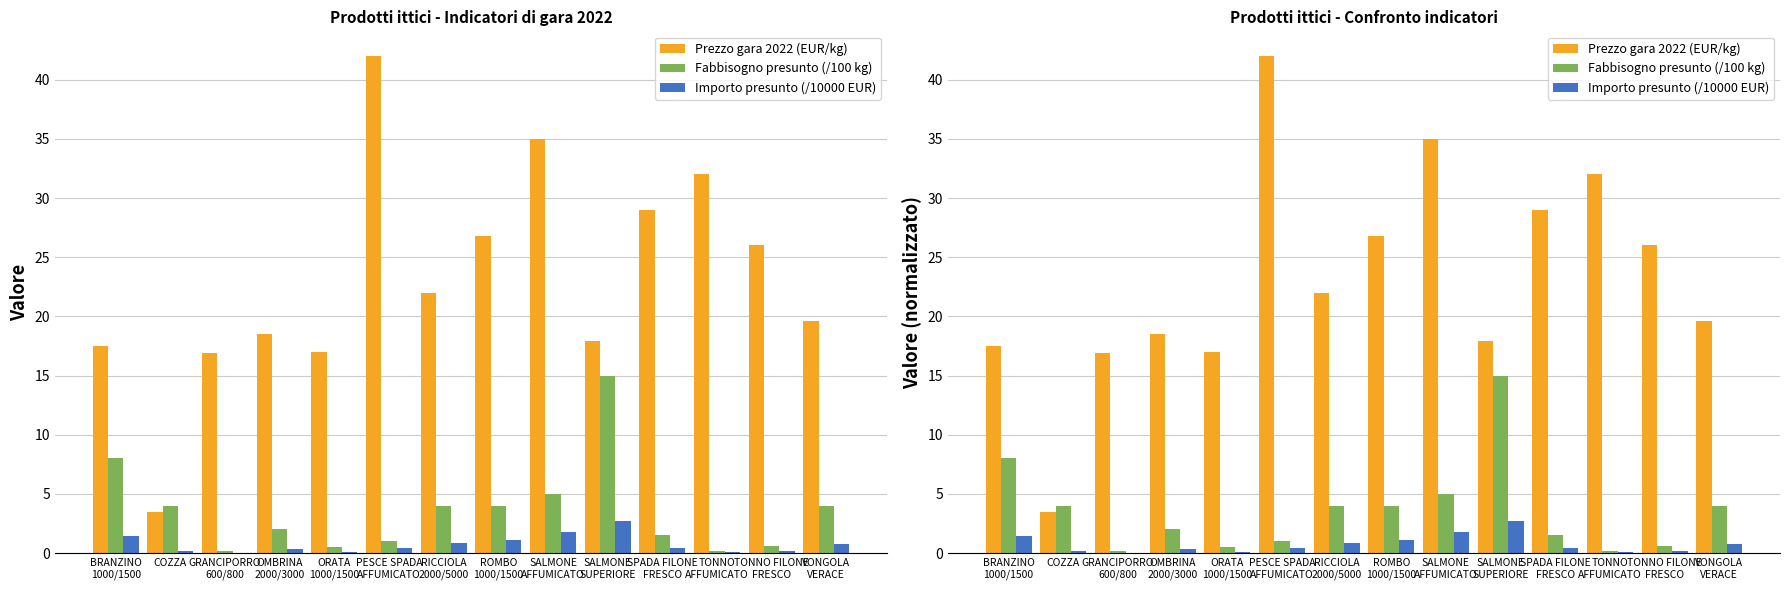

What are all the series names shown in the legend?

Prezzo gara 2022 (EUR/kg), Fabbisogno presunto (/100 kg), Importo presunto (/10000 EUR)